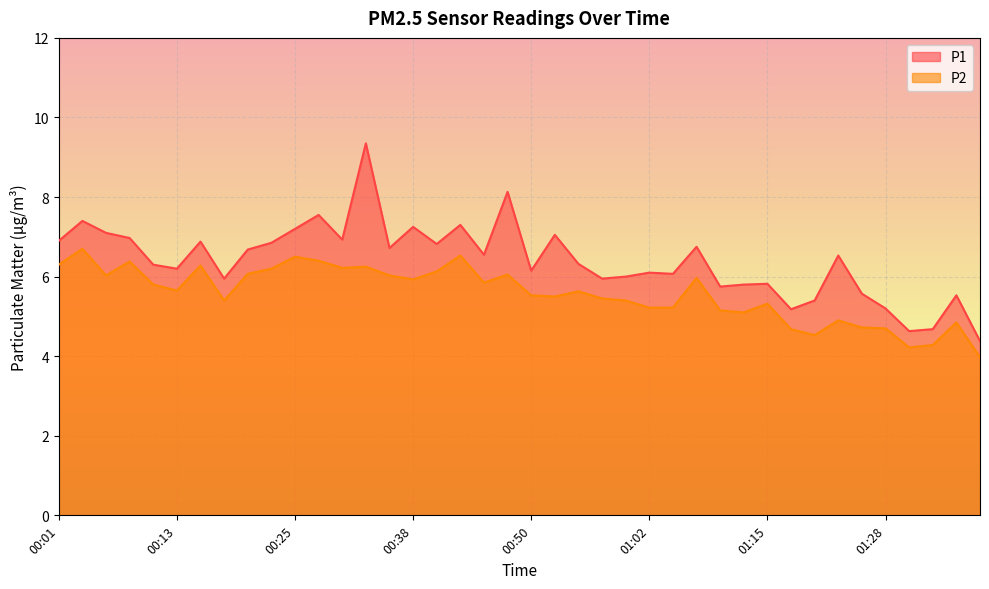

Where does the P2 series first go above 5?

00:01